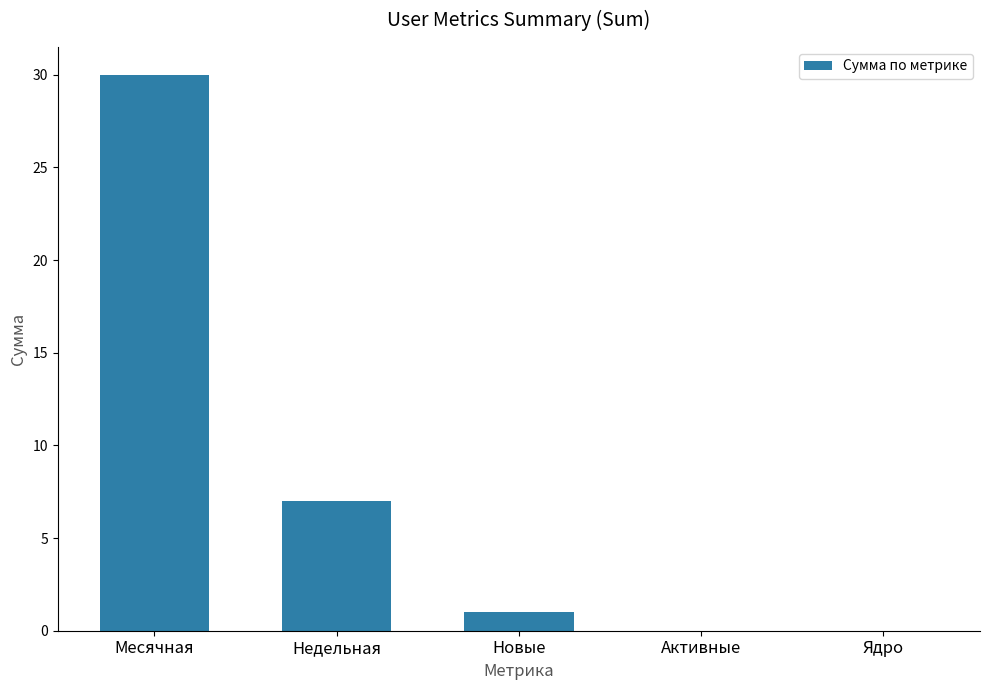

What is the change in value from Месячная to Новые?

-29